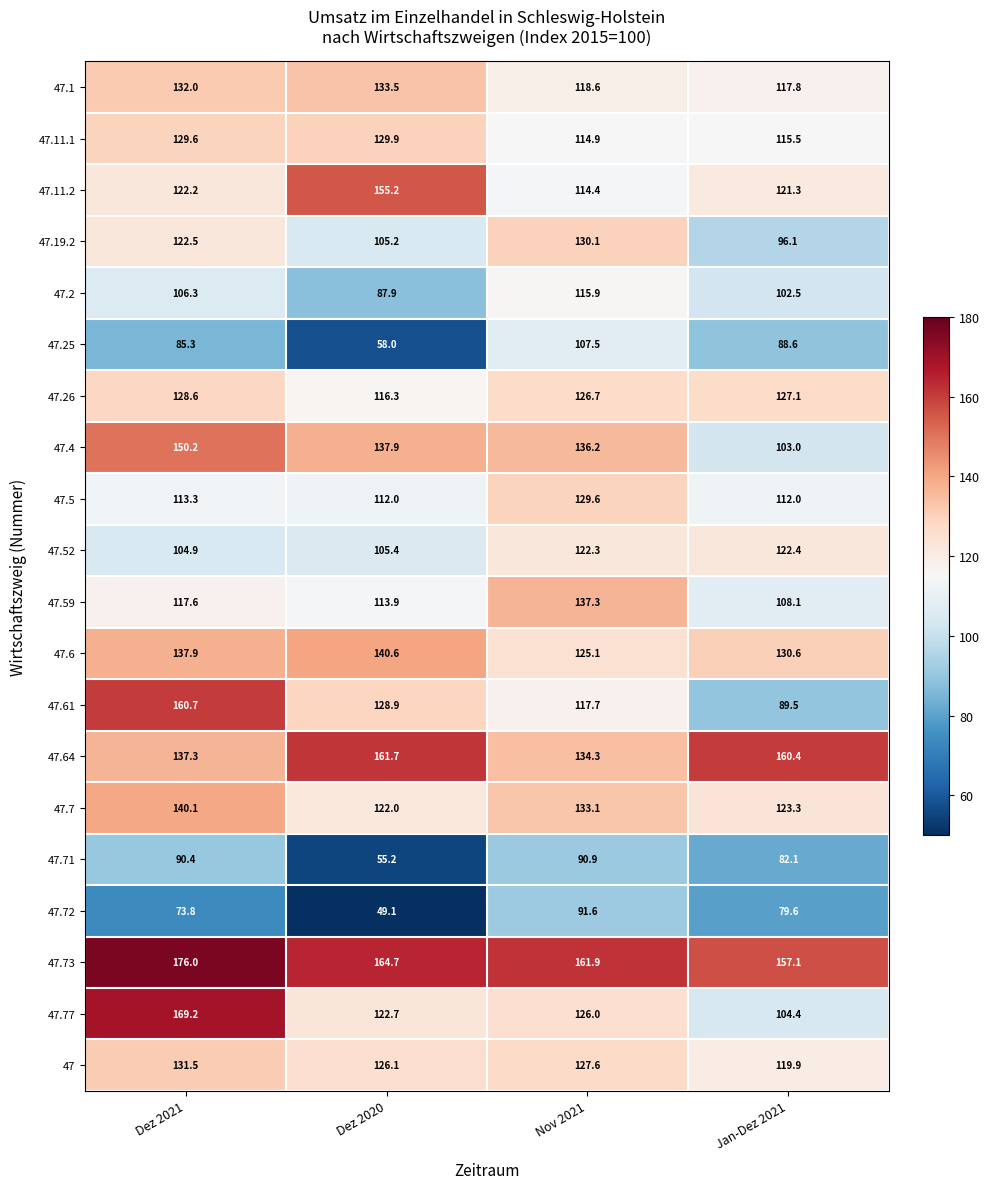

How many values in the 47.64 series are below 160?

2